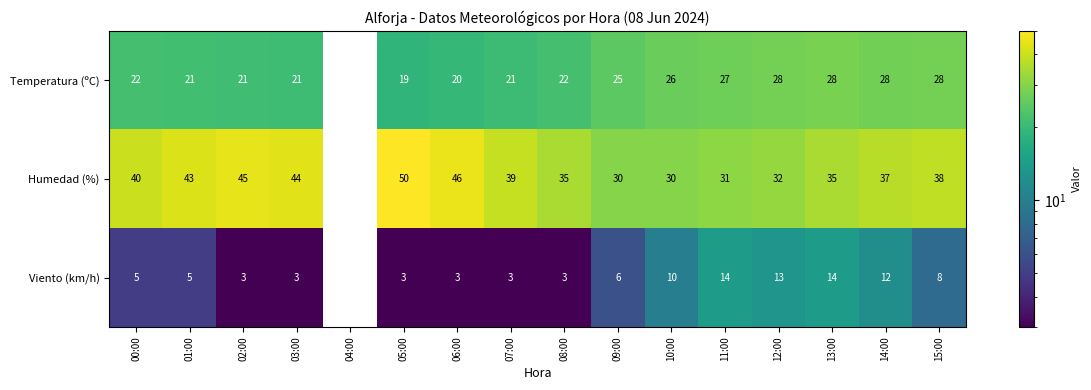

True or false: Viento (km/h) has a value of 9.7 at 09:00.

False